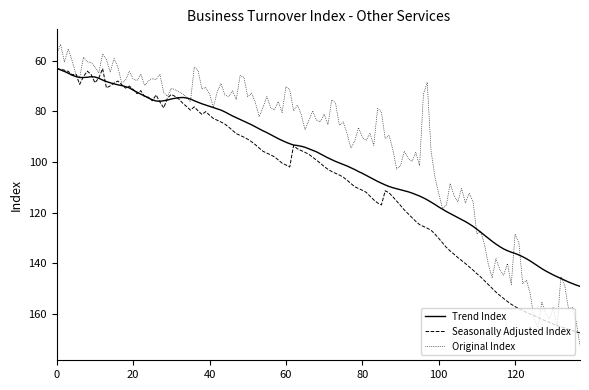

True or false: Original Index and Trend Index cross at least once.

True